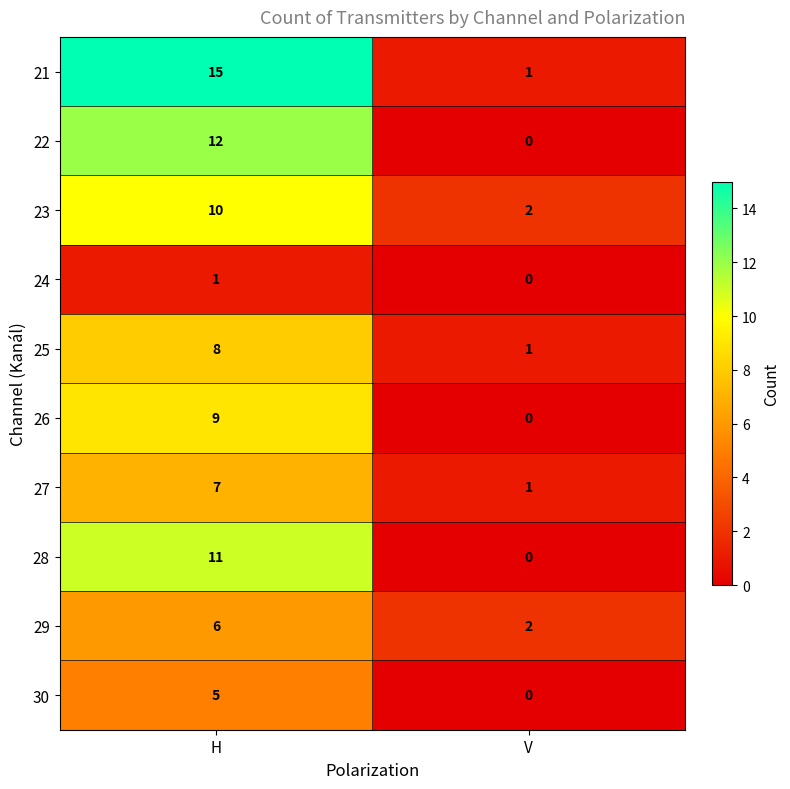

Which category has the highest value across all series?

H